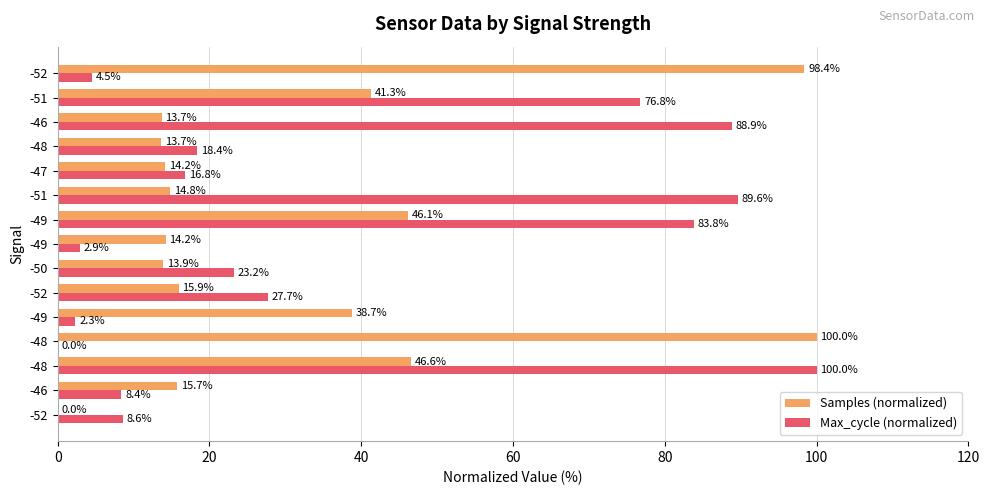

How many values in Samples (normalized) are above zero?

14